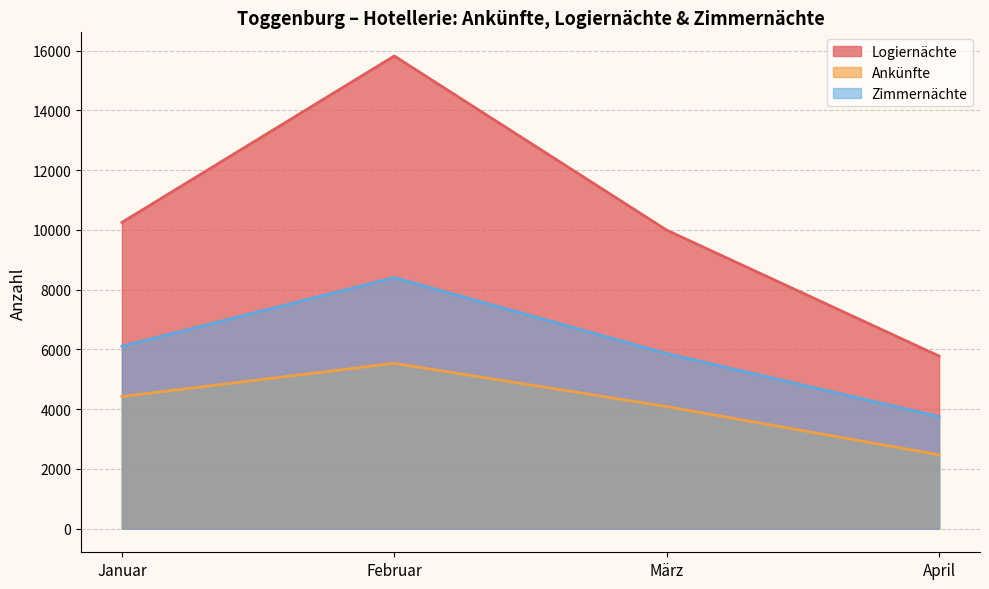

True or false: Zimmernächte and Ankünfte cross at least once.

False